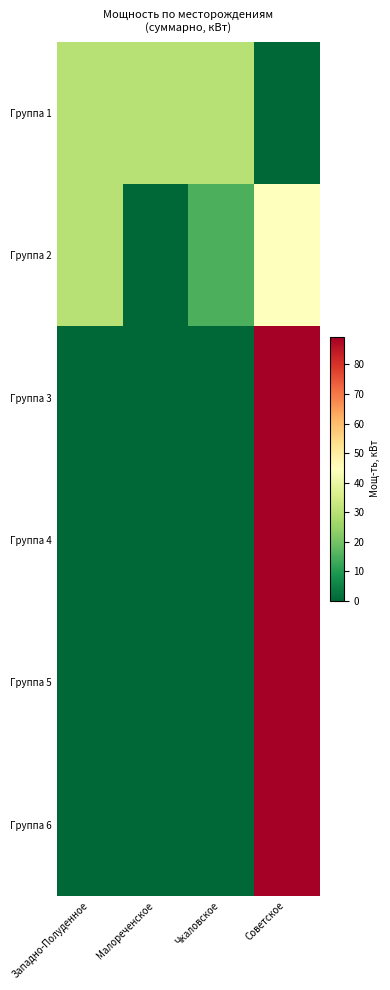

Reading left to right, what are all the values shown in this chart?

Группа 1: Западно-Полуденное=29.8	Малореченское=29.8	Чкаловское=29.8	Советское=0.0
Группа 2: Западно-Полуденное=29.8	Малореченское=0.0	Чкаловское=14.9	Советское=44.7
Группа 3: Западно-Полуденное=0.0	Малореченское=0.0	Чкаловское=0.0	Советское=89.4
Группа 4: Западно-Полуденное=0.0	Малореченское=0.0	Чкаловское=0.0	Советское=89.4
Группа 5: Западно-Полуденное=0.0	Малореченское=0.0	Чкаловское=0.0	Советское=89.4
Группа 6: Западно-Полуденное=0.0	Малореченское=0.0	Чкаловское=0.0	Советское=89.4